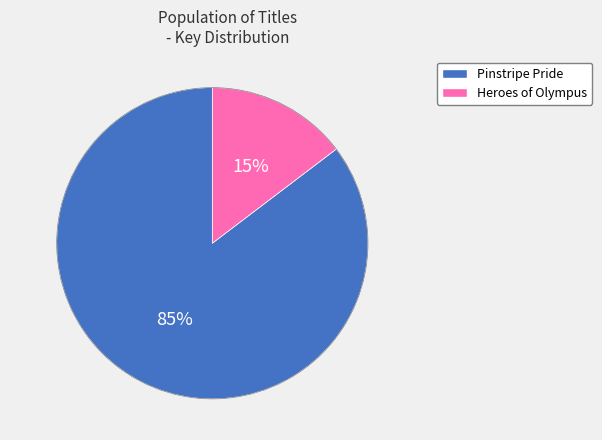

To the nearest percent, what is the average slice percentage?

50%